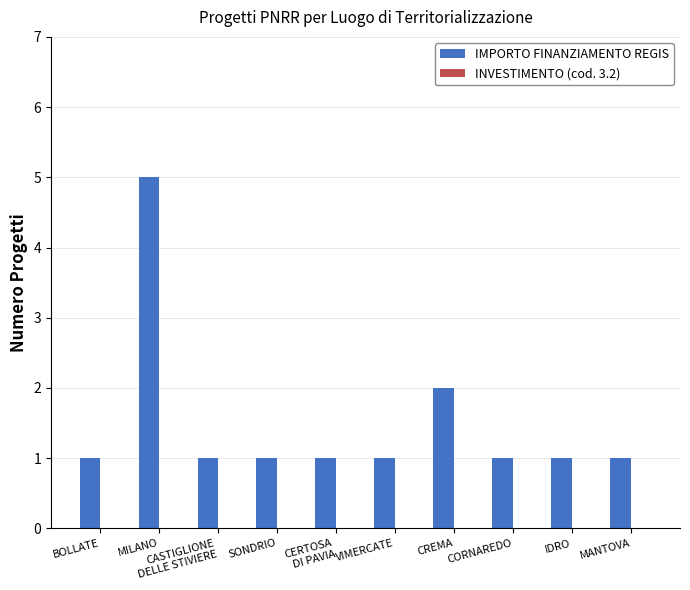

What is the maximum value shown in the chart?

5